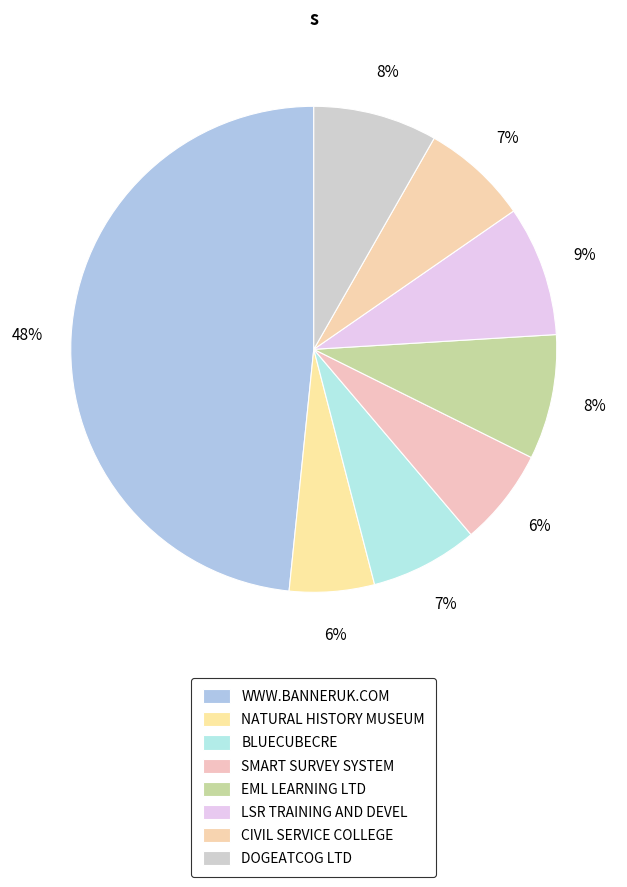

True or false: SMART SURVEY SYSTEM accounts for 1% of the total.

False